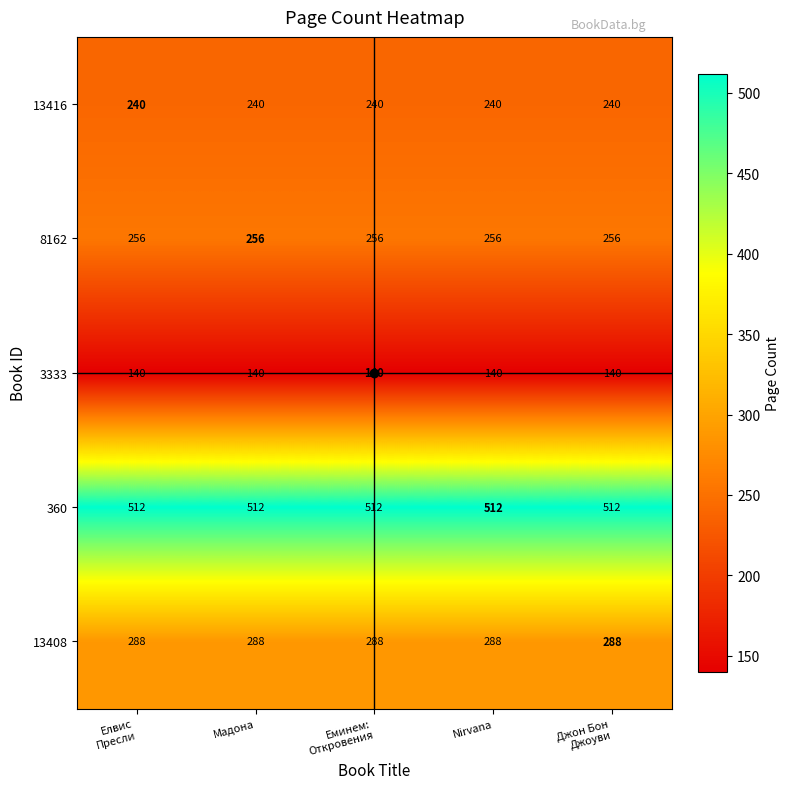

What is the spread (max minus min) of values at Мадона?

372